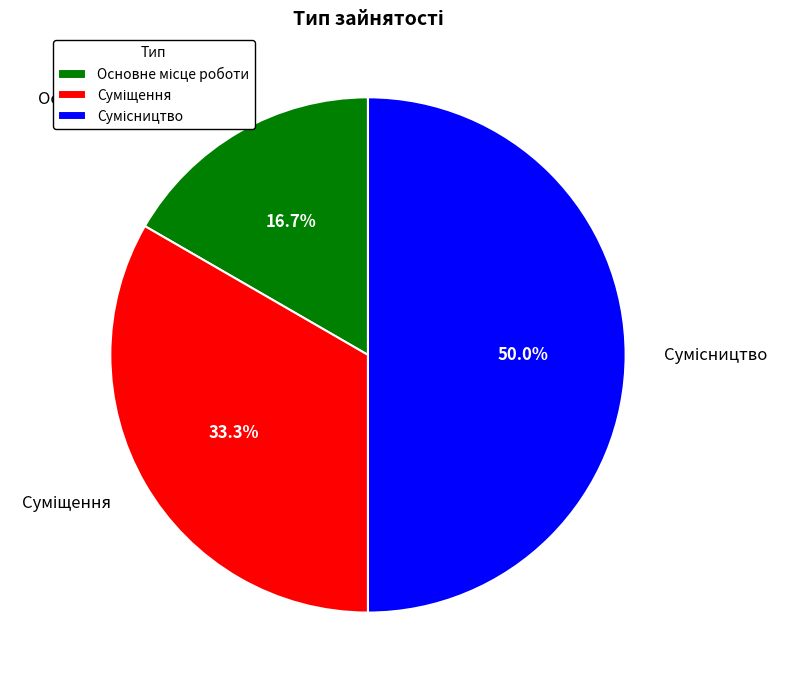

Which category has the smallest portion of the pie?

Основне місце роботи